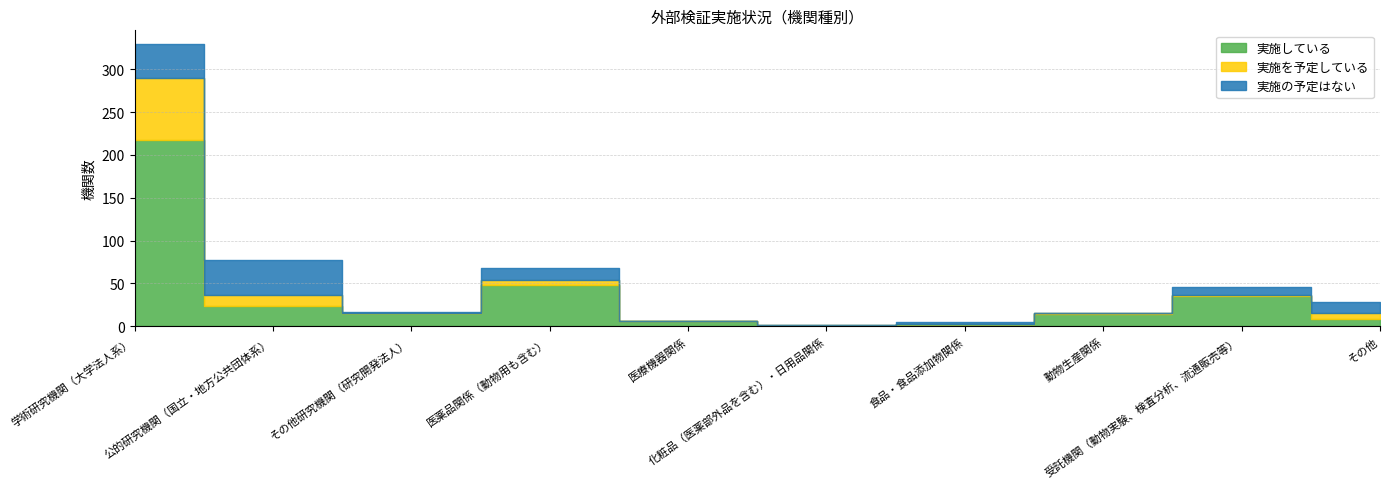

Between which two adjacent categories do 実施の予定はない and 実施している first intersect?

学術研究機関（大学法人系） and 公的研究機関（国立・地方公共団体系）